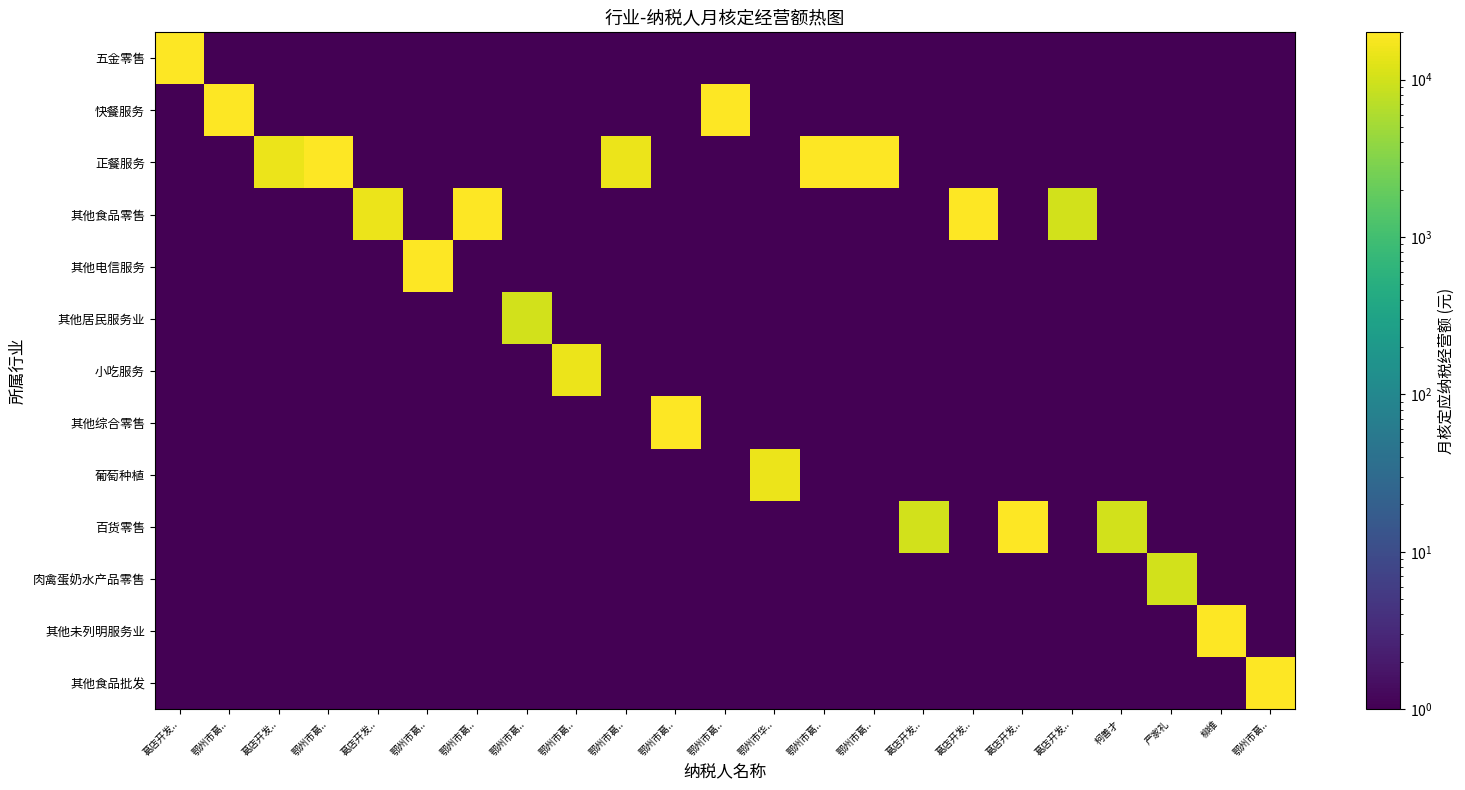

At which category does the chart reach its peak across all series?

葛店开发..